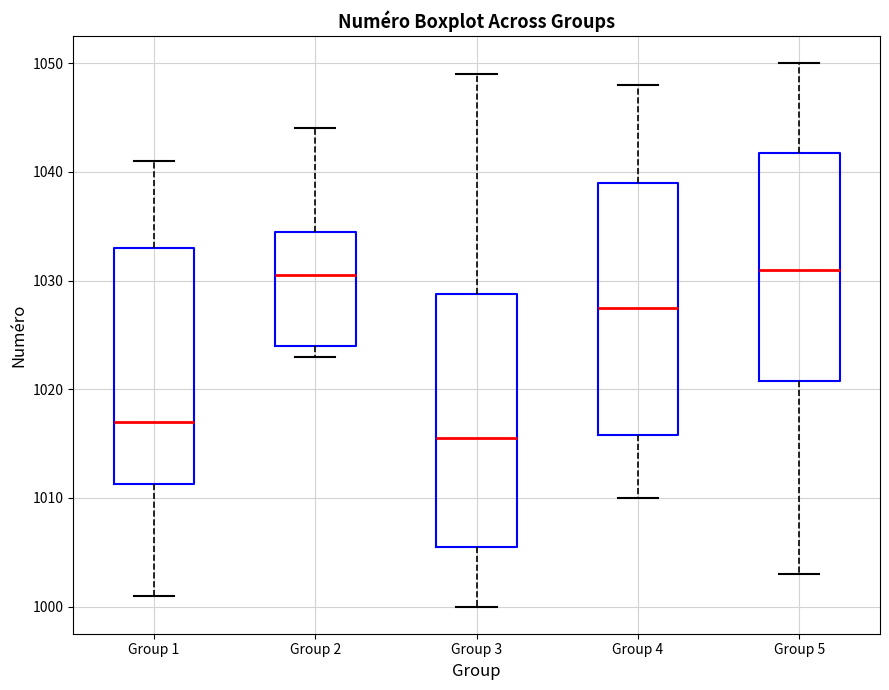

Reading left to right, transcribe this box plot: for each box, give where its median line is, the range the box spans, and where its two whiskers end, as read against the y-axis. The values are not printed on the chart, so give them approximately, as read against the axis.

Group 1: median 1017, box 1011 to 1033, whiskers 1001 to 1041
Group 2: median 1031, box 1024 to 1035, whiskers 1023 to 1044
Group 3: median 1016, box 1006 to 1029, whiskers 1000 to 1049
Group 4: median 1028, box 1016 to 1039, whiskers 1010 to 1048
Group 5: median 1031, box 1021 to 1042, whiskers 1003 to 1050